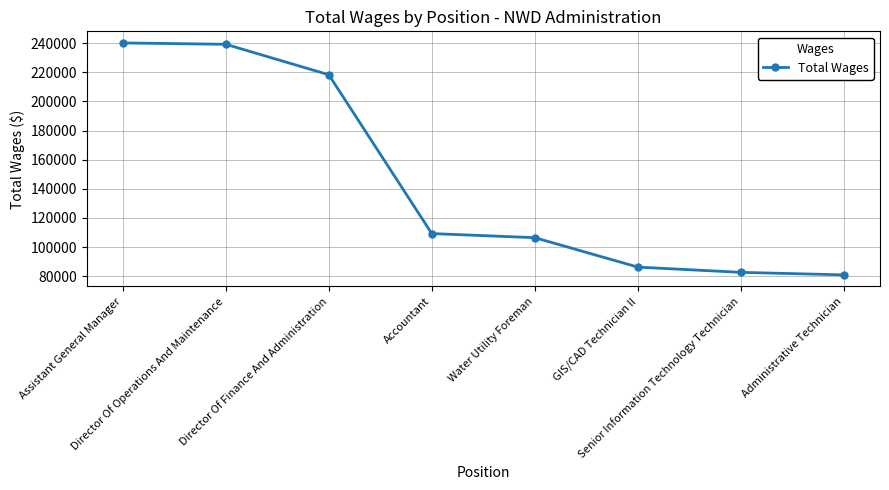

What is the ratio of the value at GIS/CAD Technician II to the value at Administrative Technician?

1.1